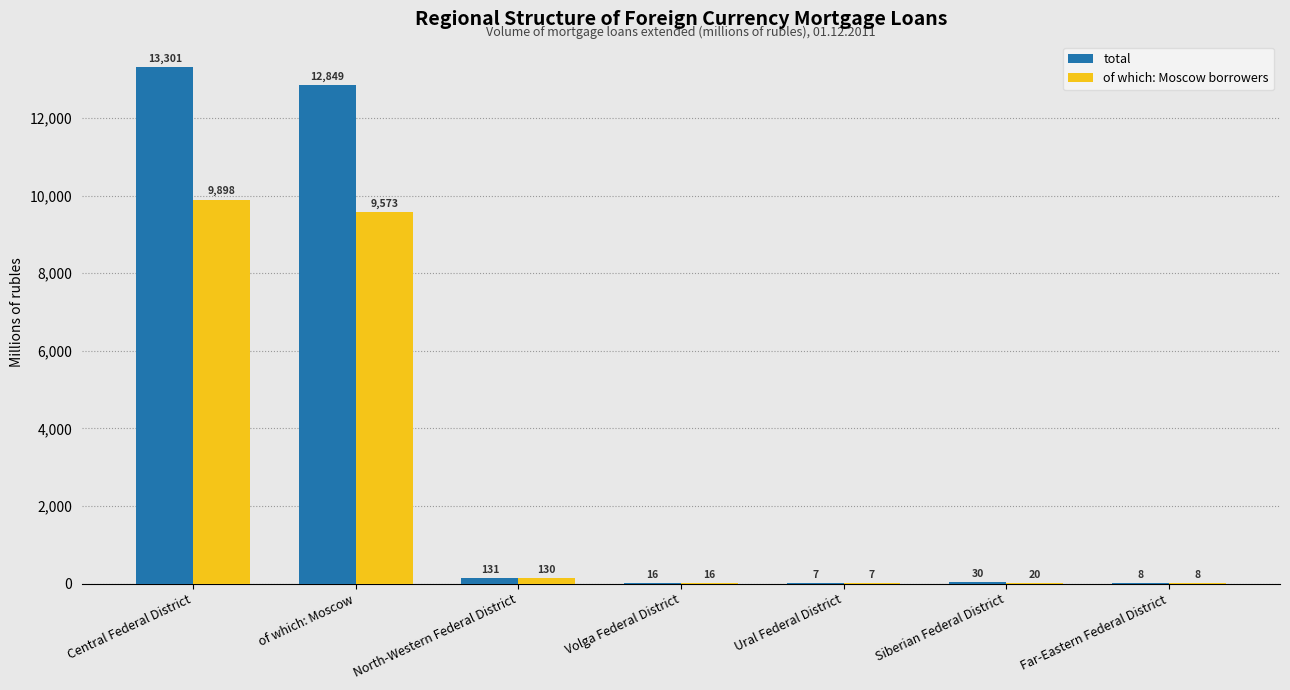

What is the sum of the total values at Ural Federal District and of which: Moscow?

12856